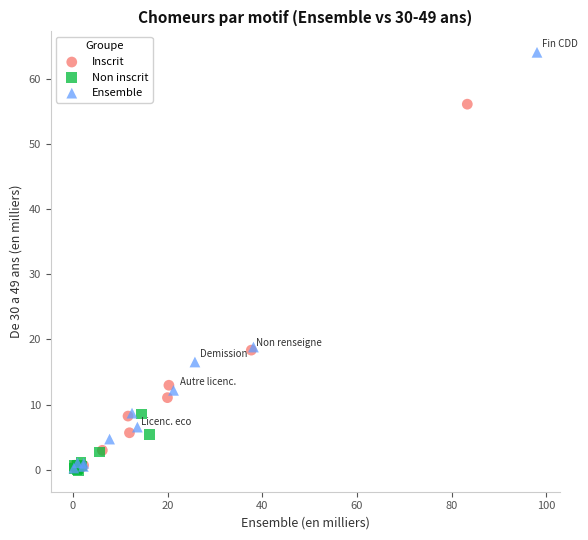

Which series reaches the maximum Y coordinate?

Ensemble